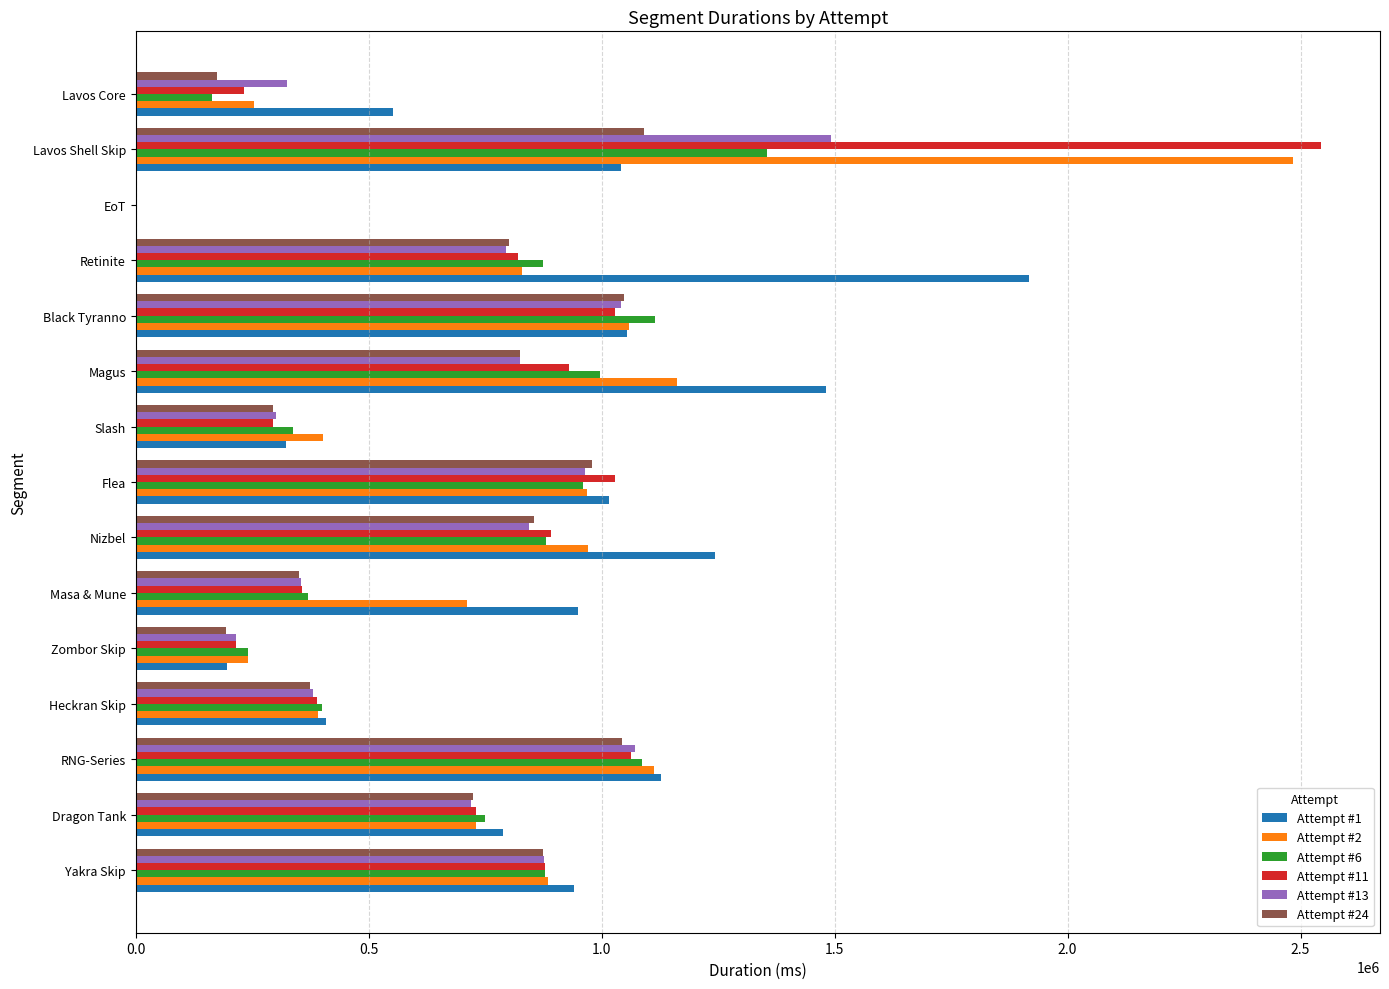

The value of Attempt #24 at Slash is 293846. True or false?

True